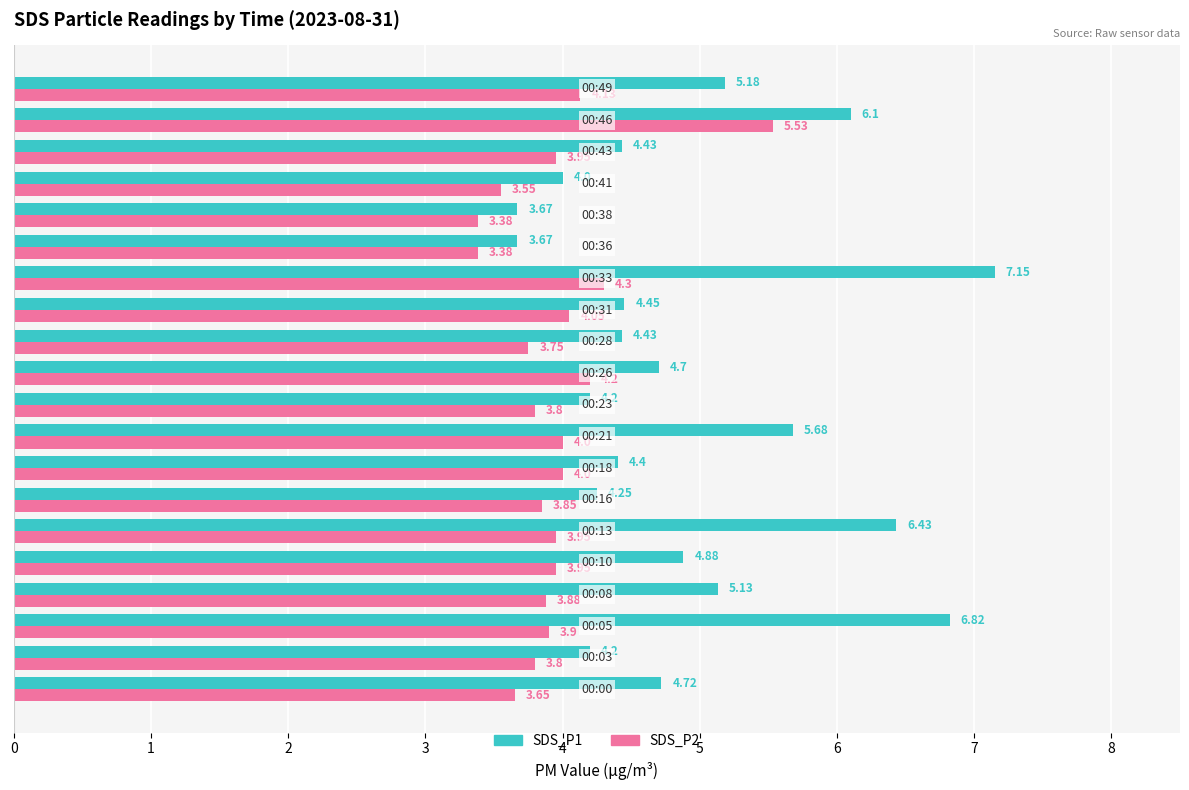

What is the sum of all SDS_P2 values?

79.0